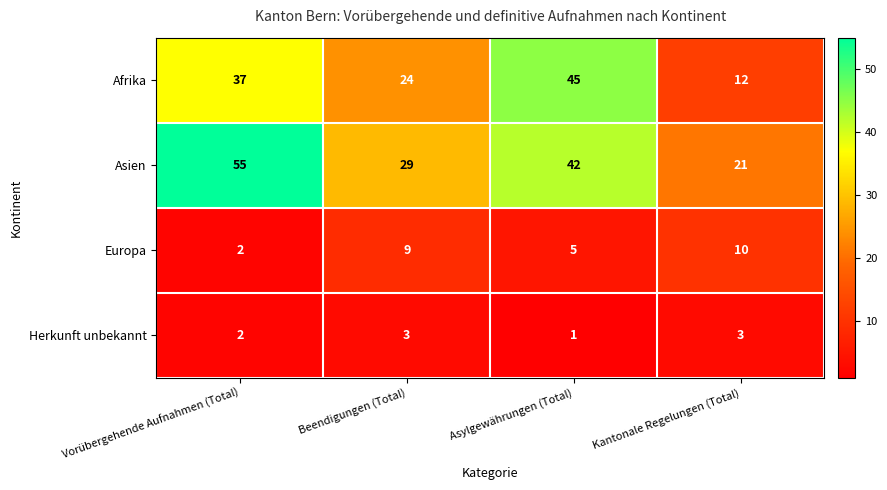

What is the total value across all series at Beendigungen (Total)?

65